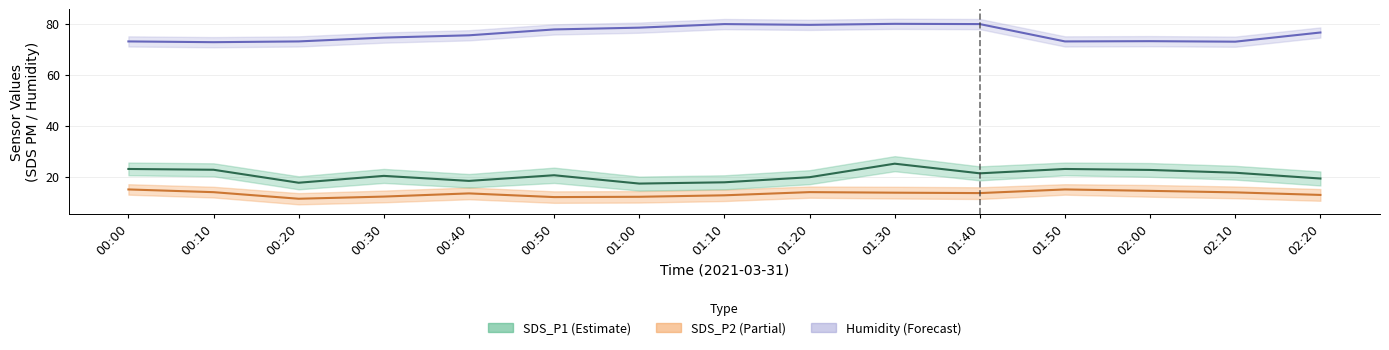

Reading left to right, what are all the values shown in this chart?

SDS_P1: 00:00=23.0	00:10=22.7	00:20=17.6	00:30=20.3	00:40=18.3	00:50=20.5	01:00=17.2	01:10=17.8	01:20=19.8	01:30=25.1	01:40=21.3	01:50=23.0	02:00=22.6	02:10=21.5	02:20=19.2
SDS_P2: 00:00=14.9	00:10=13.9	00:20=11.3	00:30=12.2	00:40=13.4	00:50=11.9	01:00=12.1	01:10=12.7	01:20=13.9	01:30=13.7	01:40=13.5	01:50=14.9	02:00=14.4	02:10=13.8	02:20=12.8
Humidity: 00:00=73.0	00:10=72.7	00:20=73.0	00:30=74.5	00:40=75.4	00:50=77.7	01:00=78.4	01:10=79.8	01:20=79.5	01:30=79.9	01:40=79.8	01:50=73.0	02:00=73.1	02:10=72.9	02:20=76.5